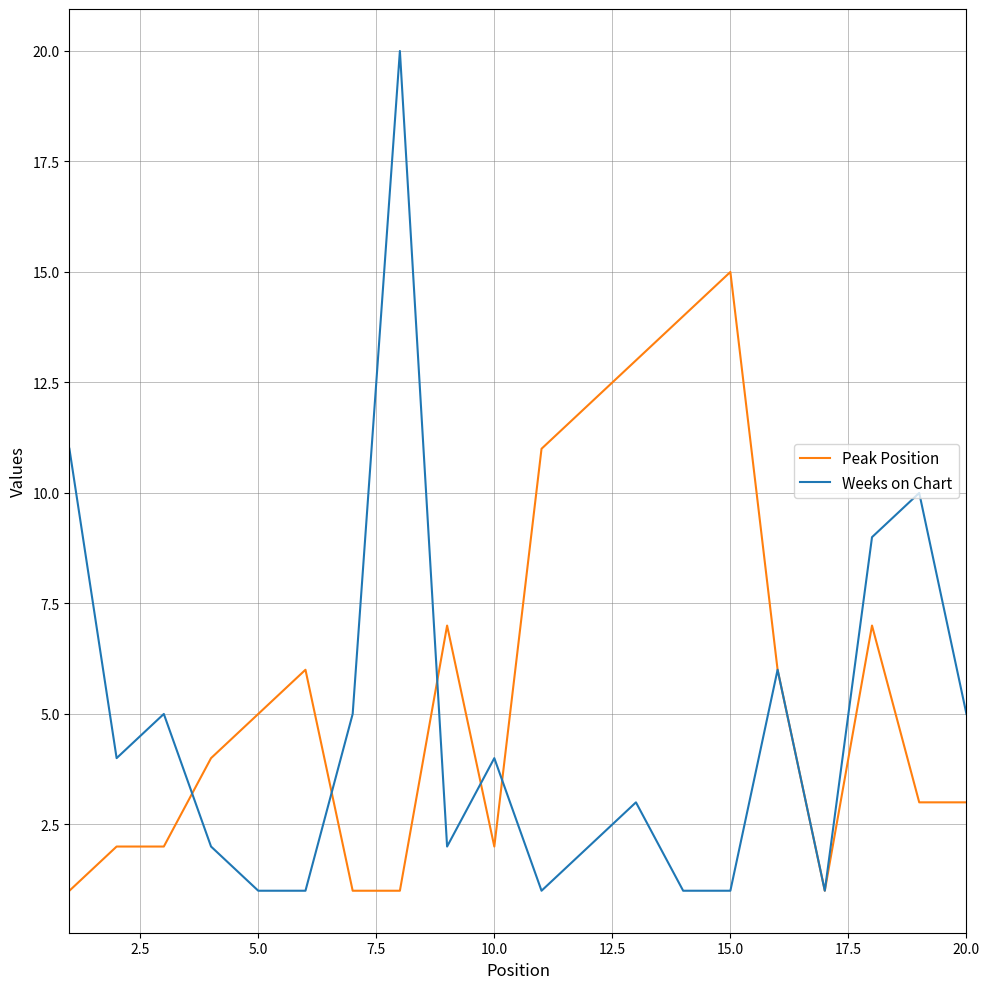

What is the maximum value shown in the chart?

20